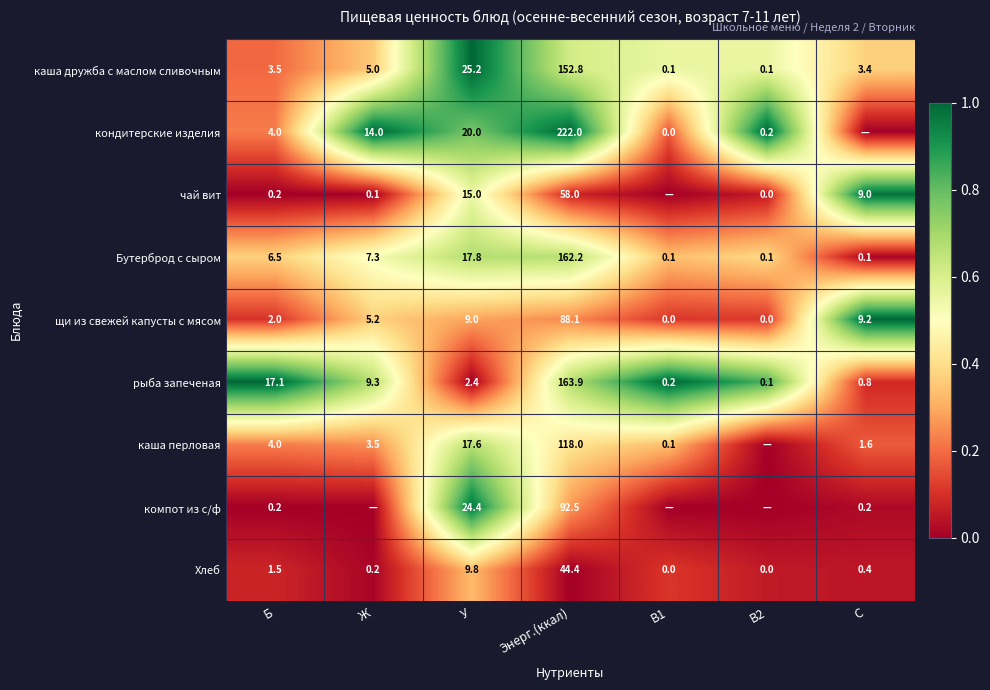

Read the Бутерброд с сыром value at Ж.

7.3